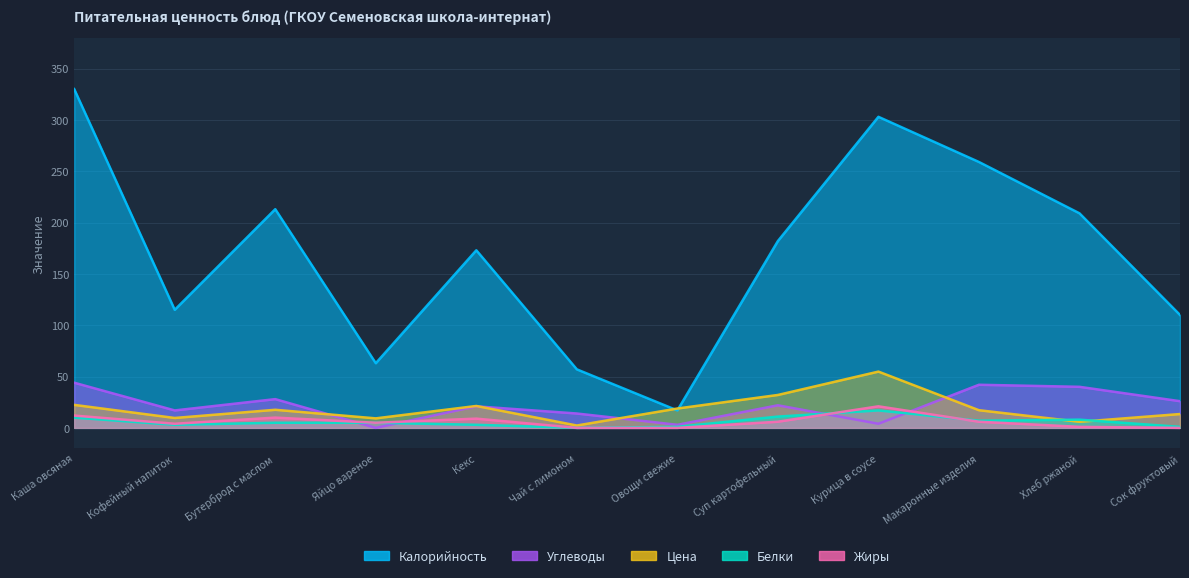

What is the average value of the Жиры series?

6.2